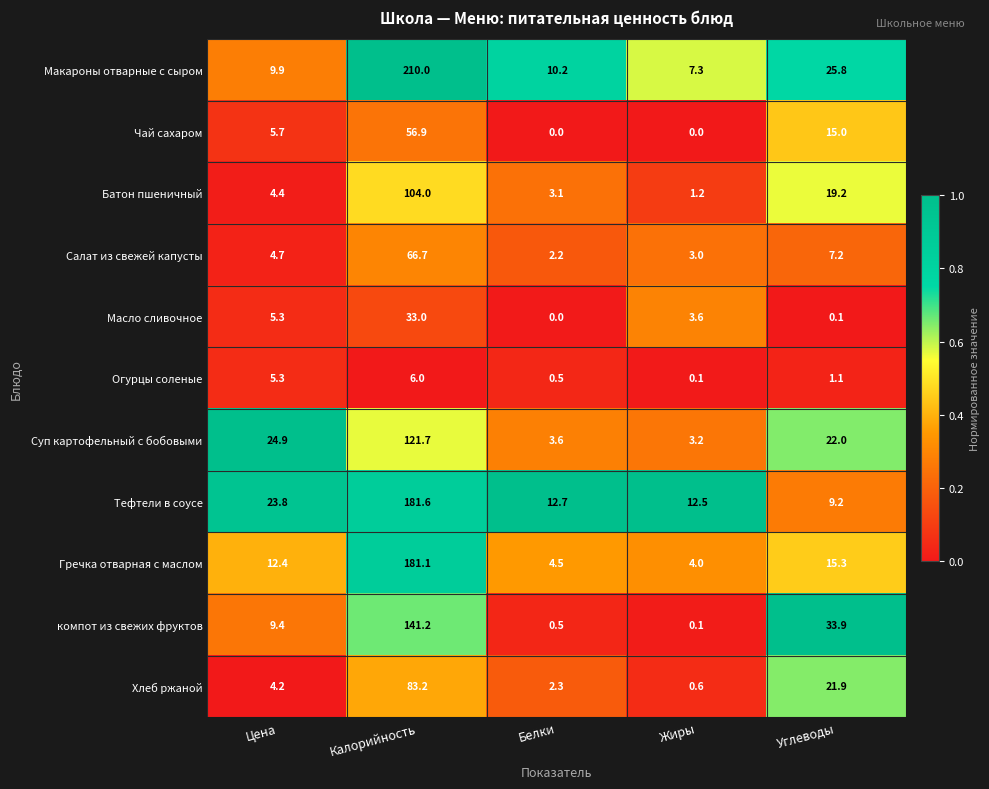

Which series has the widest spread of values?

Макароны отварные с сыром